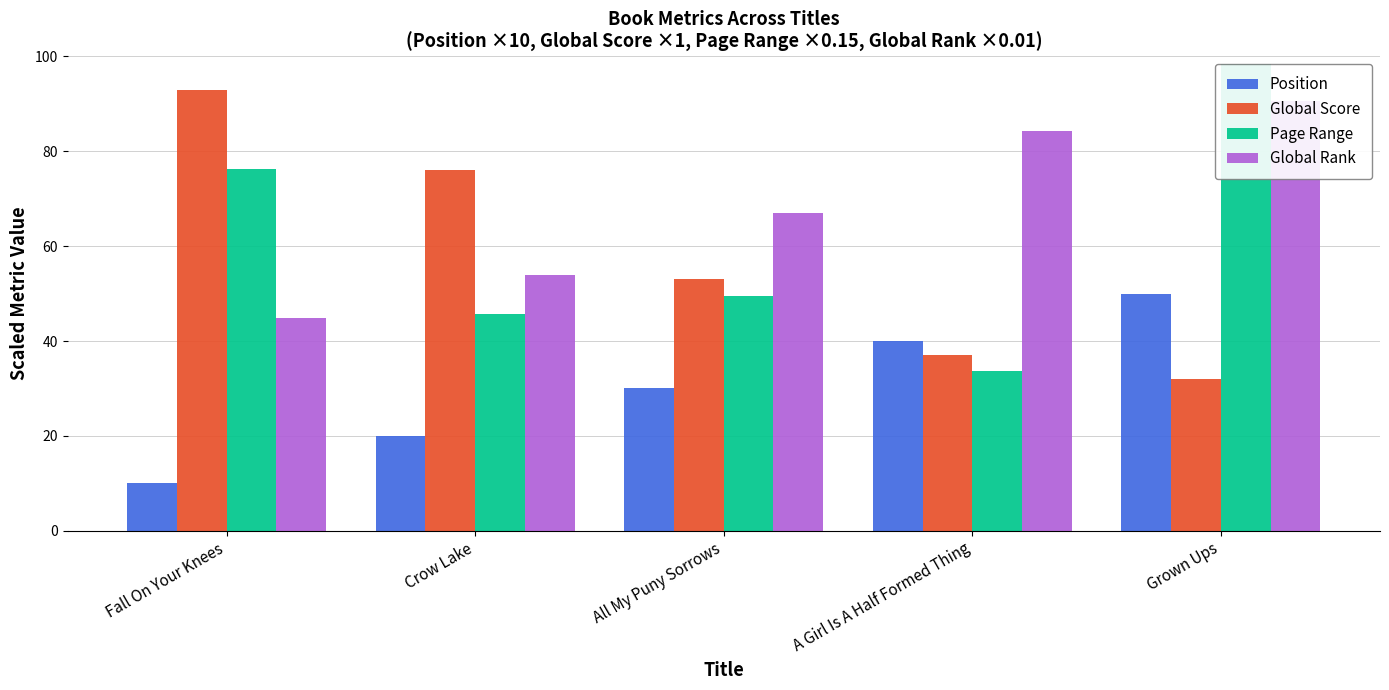

How many groups of bars are there?

5